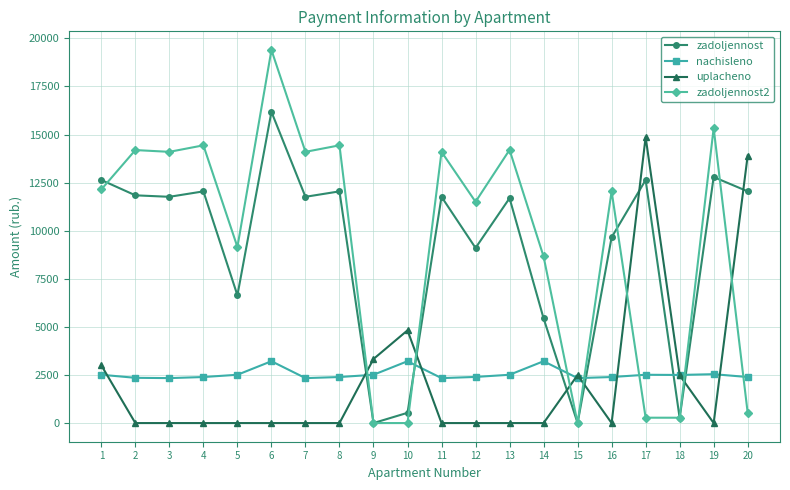

Is this an area chart (filled region under the line)?

No